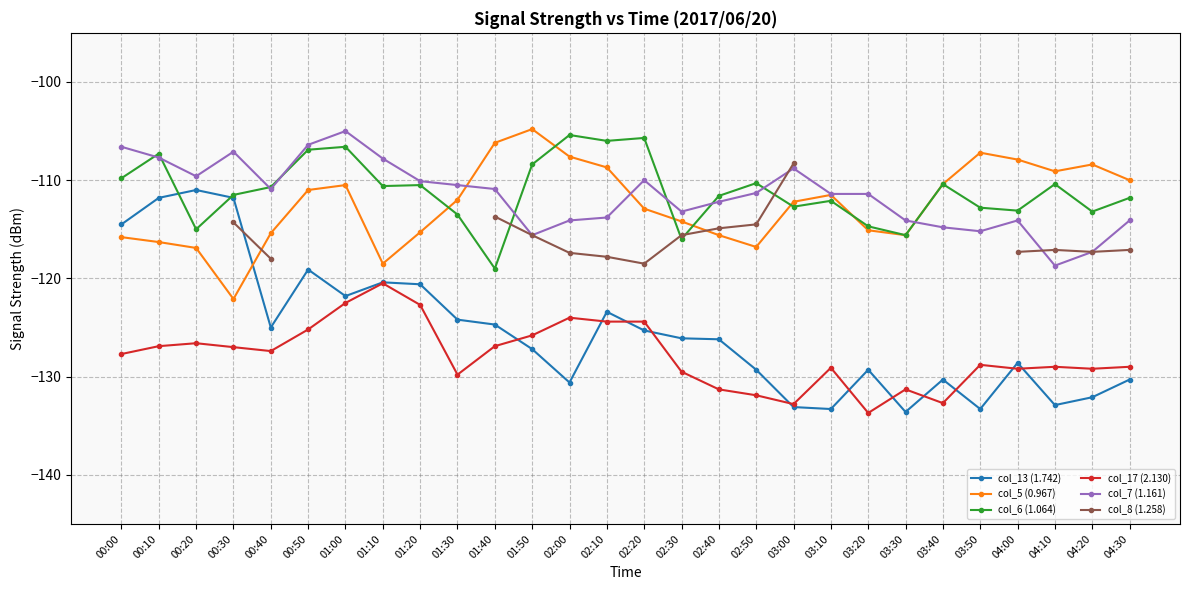

Count the number of data series in this chart.

6